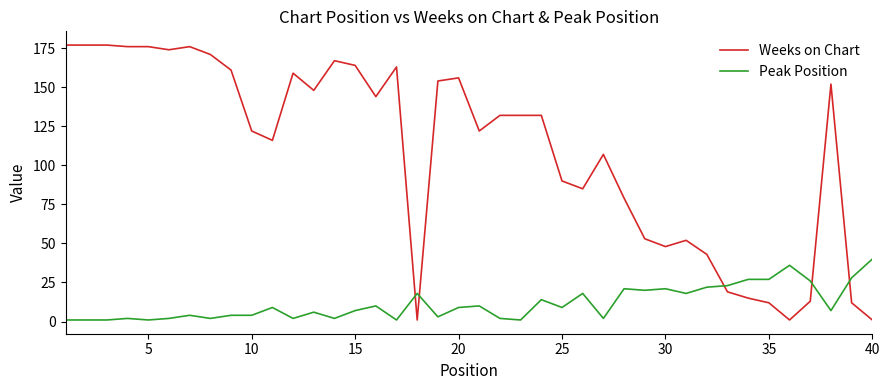

After their last crossing, which series has the higher values: Weeks on Chart or Peak Position?

Peak Position